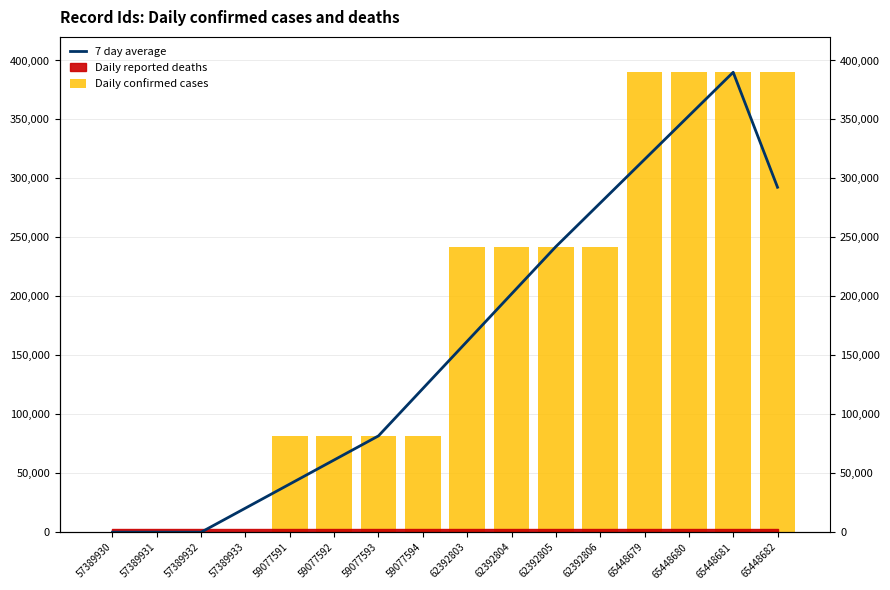

True or false: Daily confirmed cases has a value of 81673.7 at 59077592.

True